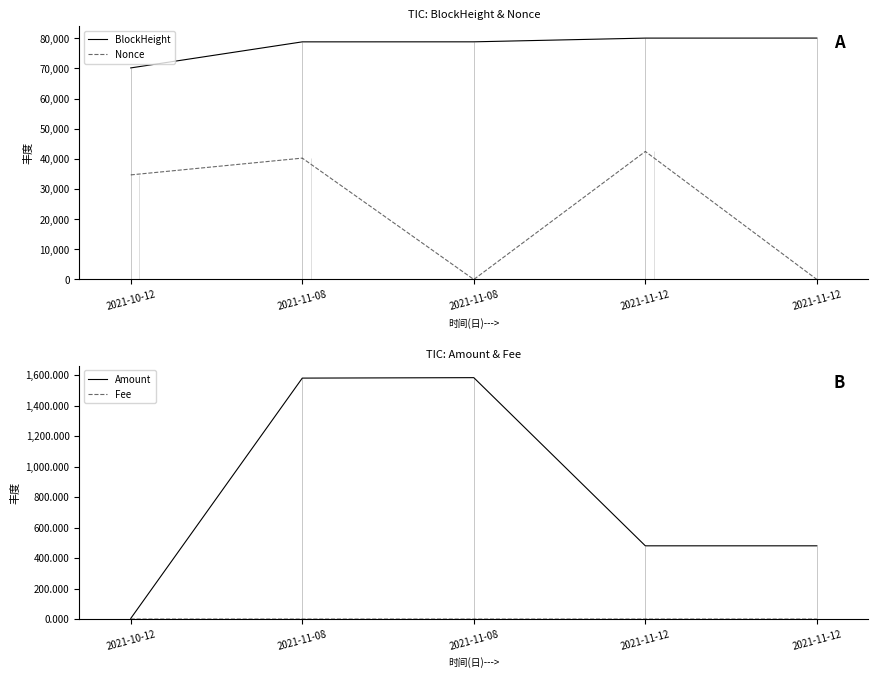

What is the sum of the Fee values at 2021-10-12 and 2021-11-12?

0.1